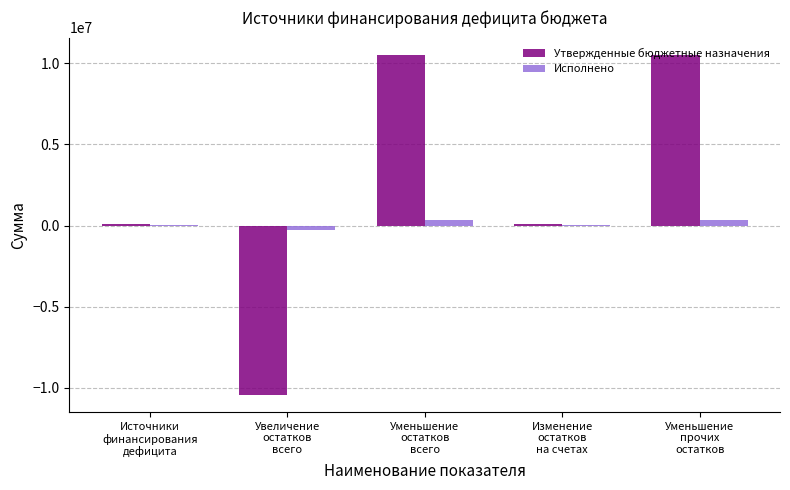

What is the greatest value displayed?

10535900.0